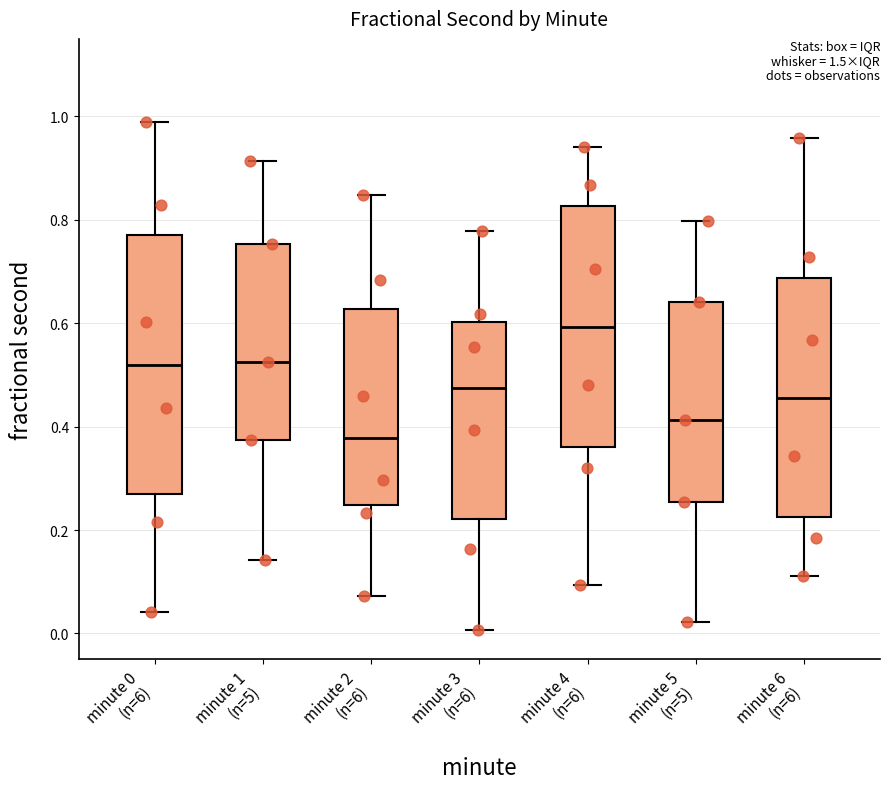

Reading left to right, transcribe this box plot: for each box, give where its median line is, the range the box spans, and where its two whiskers end, as read against the y-axis. The values are not printed on the chart, so give them approximately, as read against the axis.

minute 0 (n=6): median 0.52, box 0.28 to 0.78, whiskers 0.04 to 0.98
minute 1 (n=5): median 0.52, box 0.38 to 0.76, whiskers 0.14 to 0.92
minute 2 (n=6): median 0.38, box 0.24 to 0.62, whiskers 0.08 to 0.84
minute 3 (n=6): median 0.48, box 0.22 to 0.60, whiskers 0.00 to 0.78
minute 4 (n=6): median 0.60, box 0.36 to 0.82, whiskers 0.10 to 0.94
minute 5 (n=5): median 0.42, box 0.26 to 0.64, whiskers 0.02 to 0.80
minute 6 (n=6): median 0.46, box 0.22 to 0.68, whiskers 0.12 to 0.96